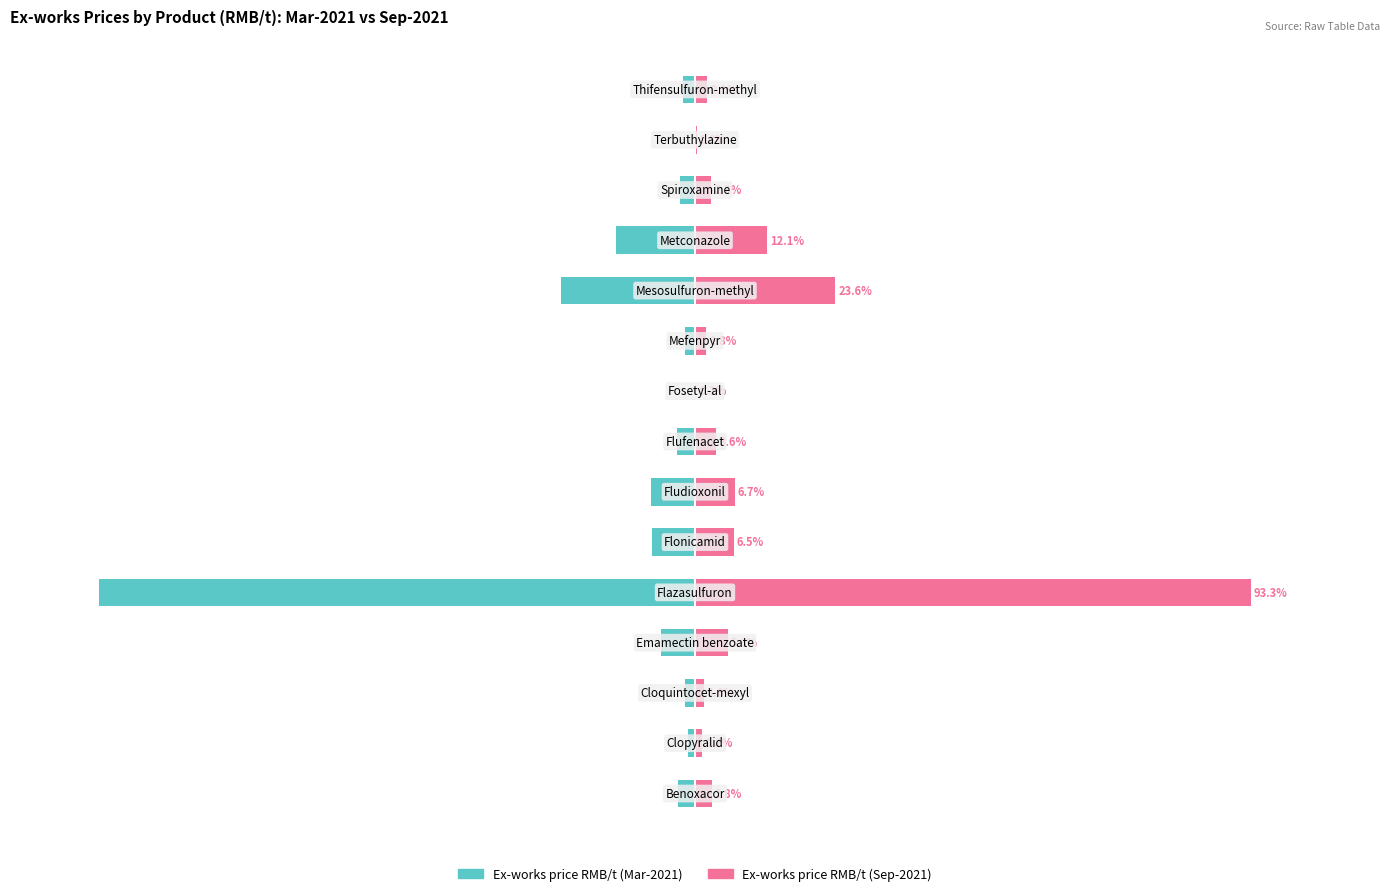

Reading left to right, extract all data points from this chart.

Ex-works price RMB/t (Mar-2021): -2.9	-1.2	-1.7	-5.8	-100.0	-7.2	-7.3	-3.0	-0.2	-1.6	-22.5	-13.3	-2.5	-0.2	-2.1
Ex-works price RMB/t (Sep-2021): 2.8	1.2	1.6	5.6	93.3	6.5	6.7	3.6	0.2	1.8	23.6	12.1	2.8	0.3	2.1